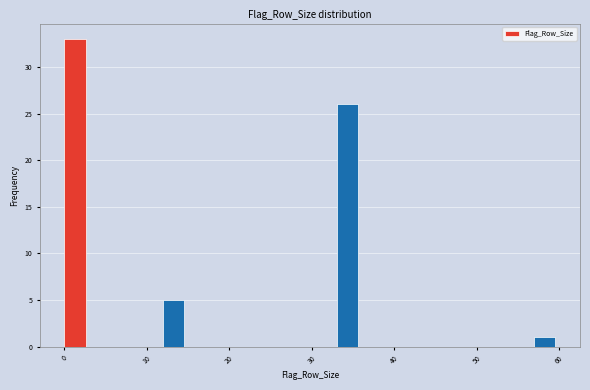

Read against the x-axis, roughly where is the centre of the tallest bar?

1